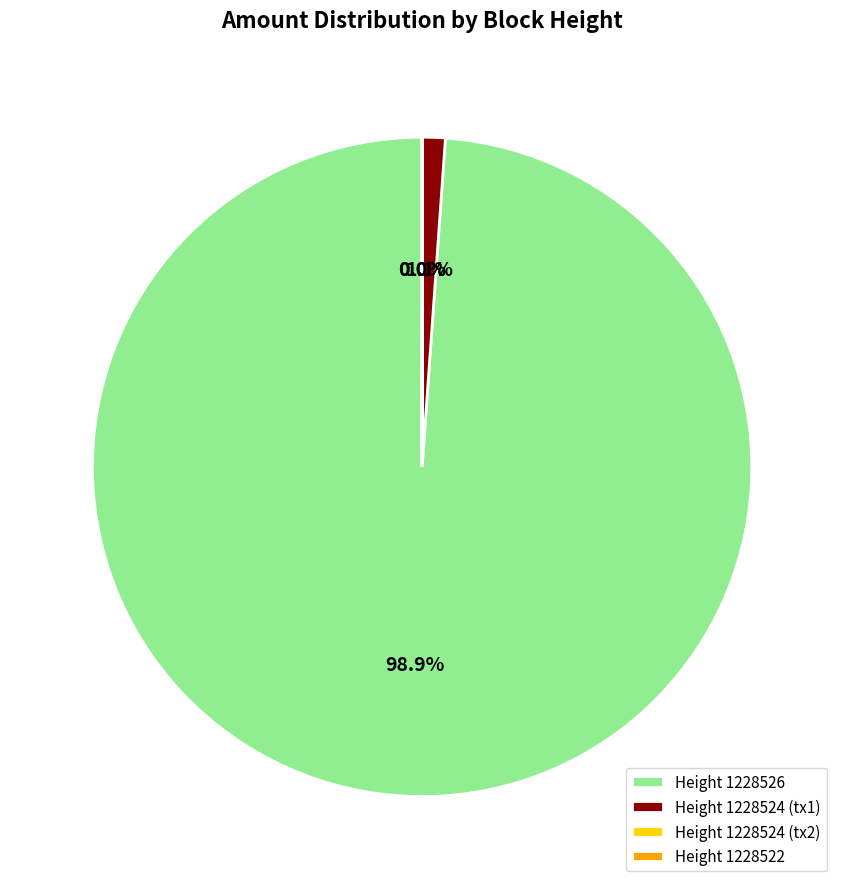

Between Height 1228526 and Height 1228524 (tx1), which is larger?

Height 1228526